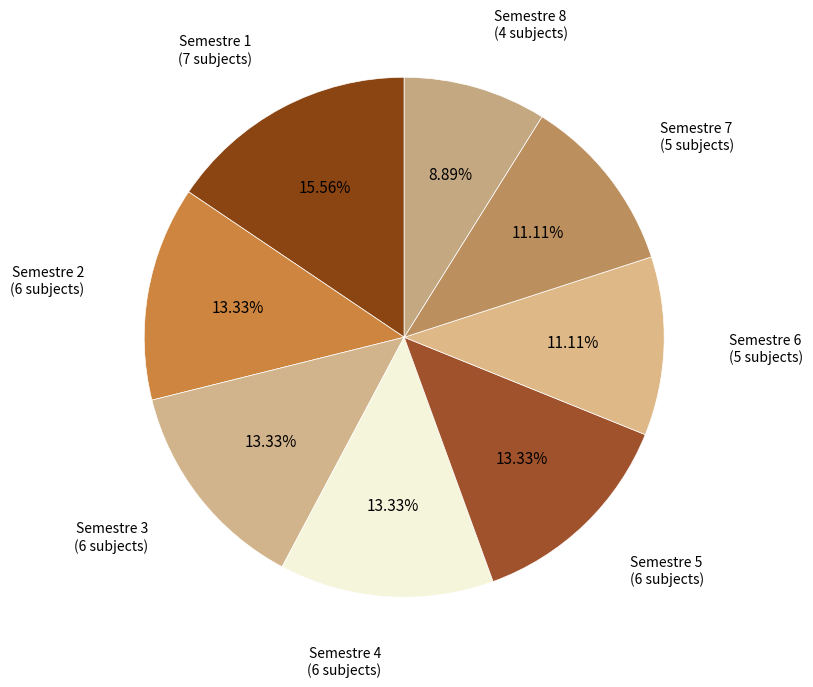

Combined, what portion of the pie is Semestre 6 and Semestre 5?

24.4%